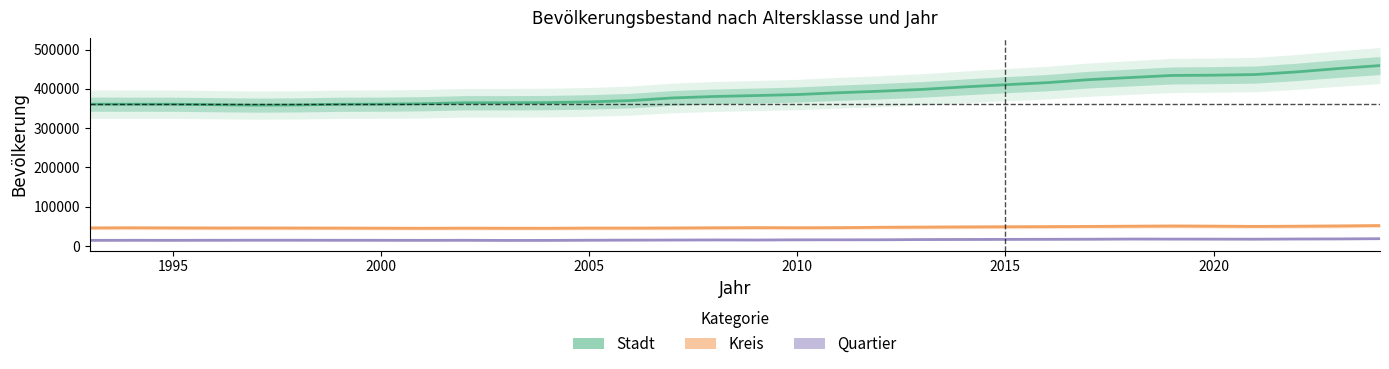

At how many categories does at least one series exceed 126183?

32